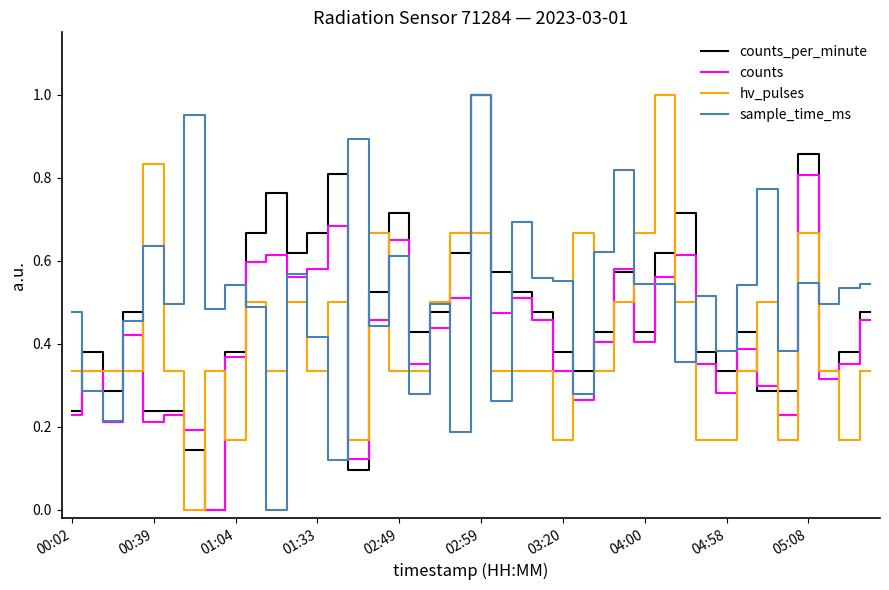

List the series in order of their overall mean, highest first.

sample_time_ms, counts_per_minute, counts, hv_pulses